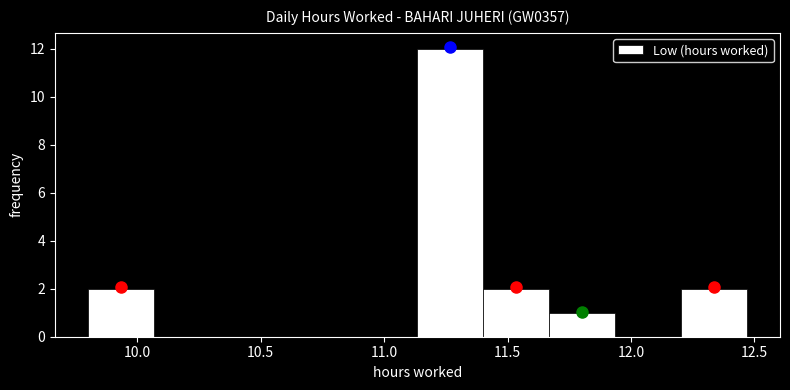

Over which range of the x-axis is the bar tallest?

11.15 to 11.40